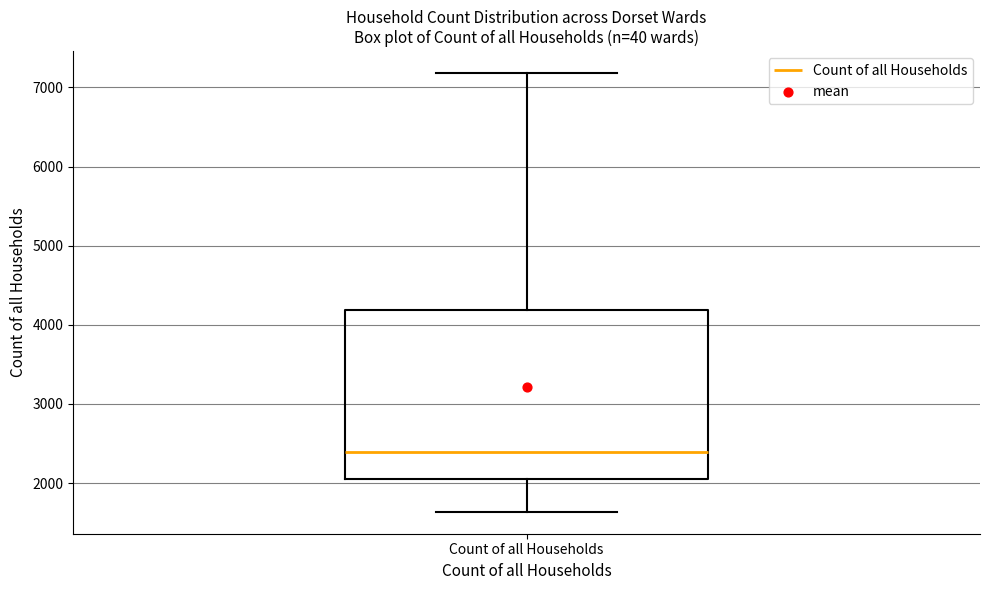

Transcribe this box plot: give where the median line is, the range the box spans, and where the two whiskers end, as read against the y-axis. The values are not printed on the chart, so give them approximately, as read against the axis.

median 2400, box 2000 to 4200, whiskers 1600 to 7200